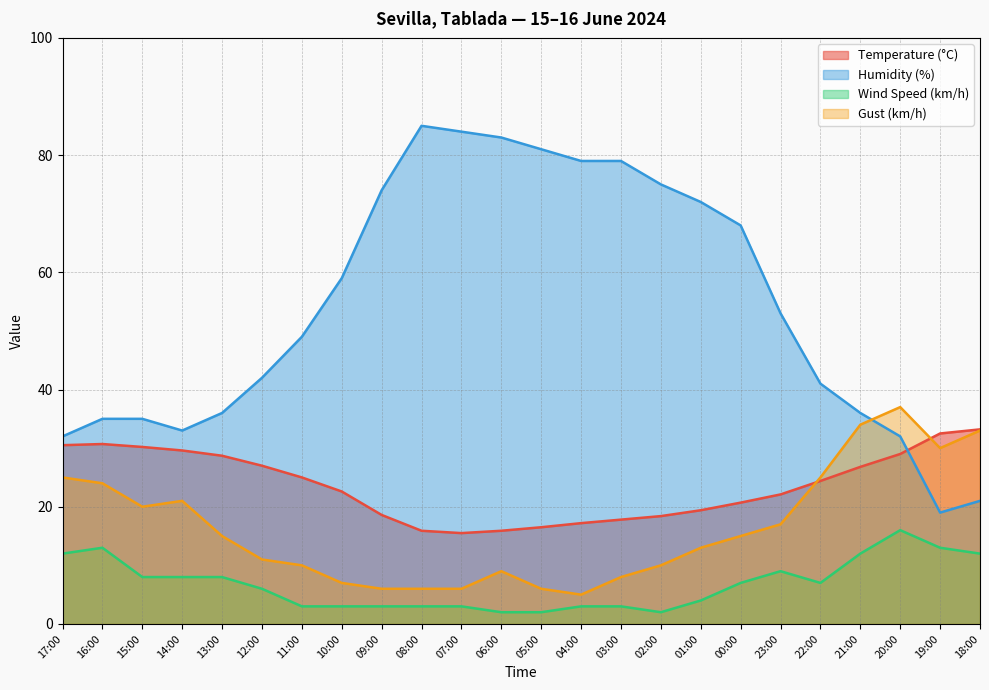

Which series has the largest total across all categories?

Humidity (%)